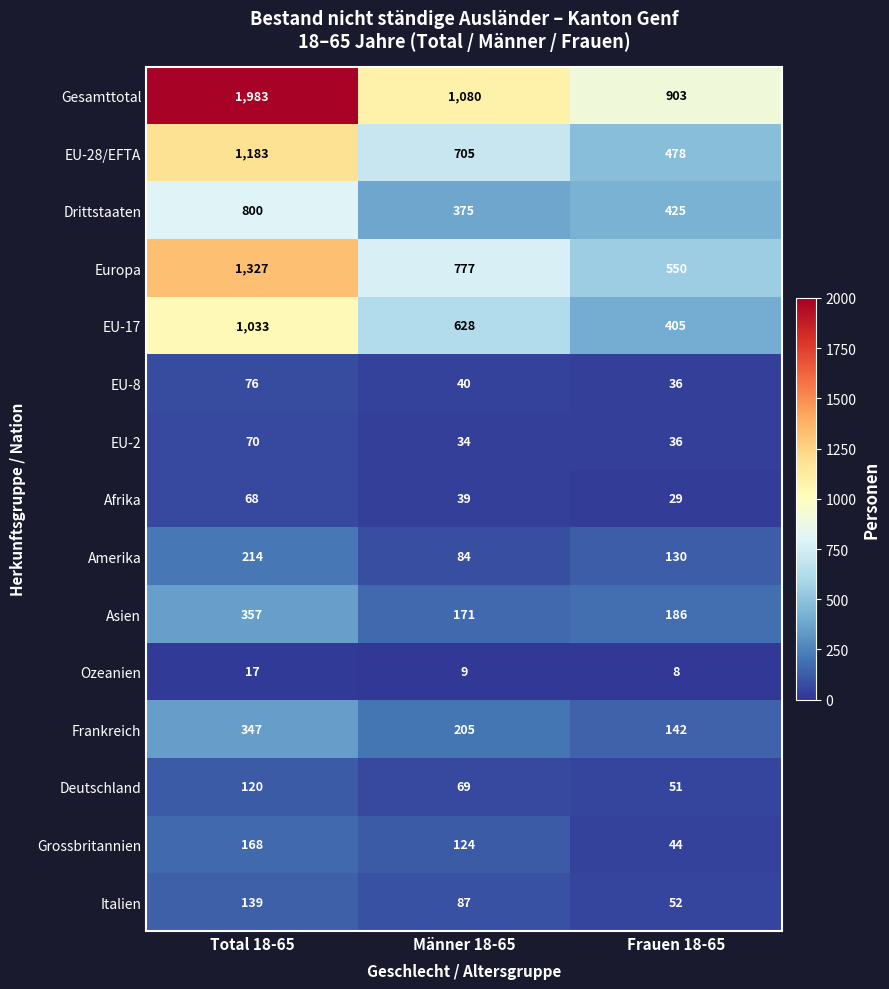

Where is Frankreich nearest to the value 244?

Männer 18-65